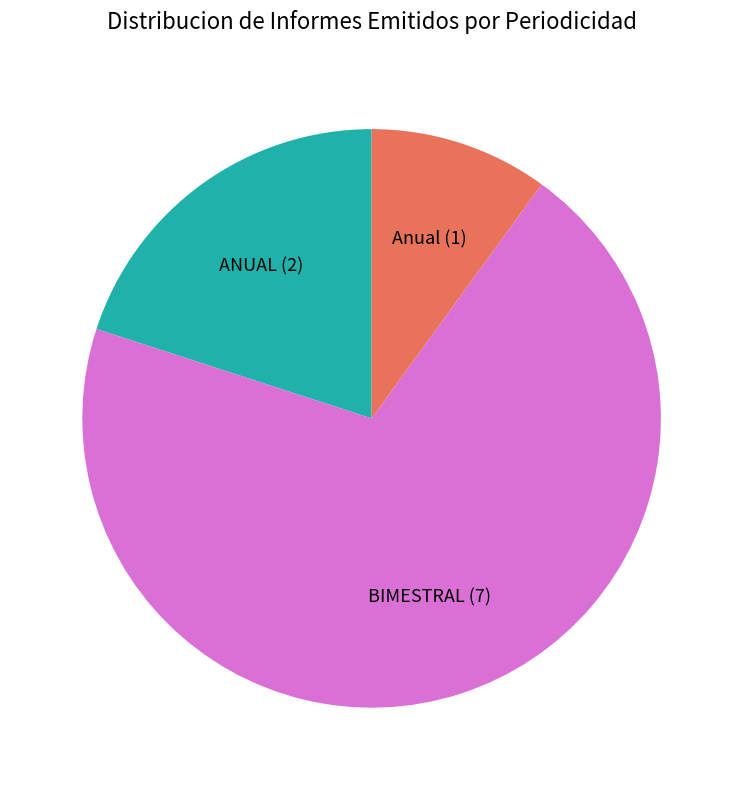

Do ANUAL (2) and BIMESTRAL (7) together represent more than half of the pie?

Yes